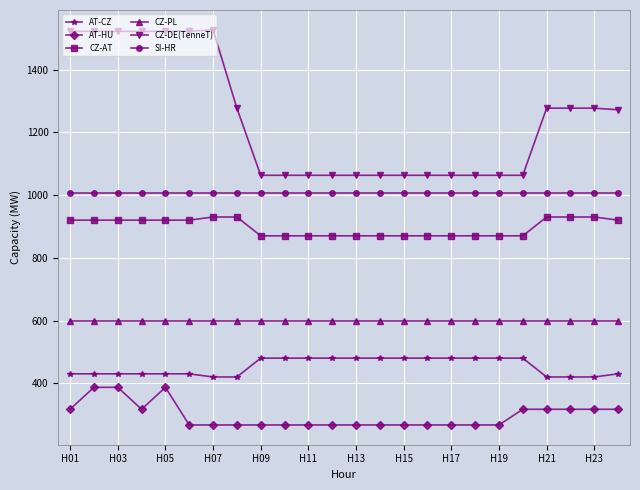

List the series in order of their peak value, highest first.

CZ-DE(TenneT), SI-HR, CZ-AT, CZ-PL, AT-CZ, AT-HU